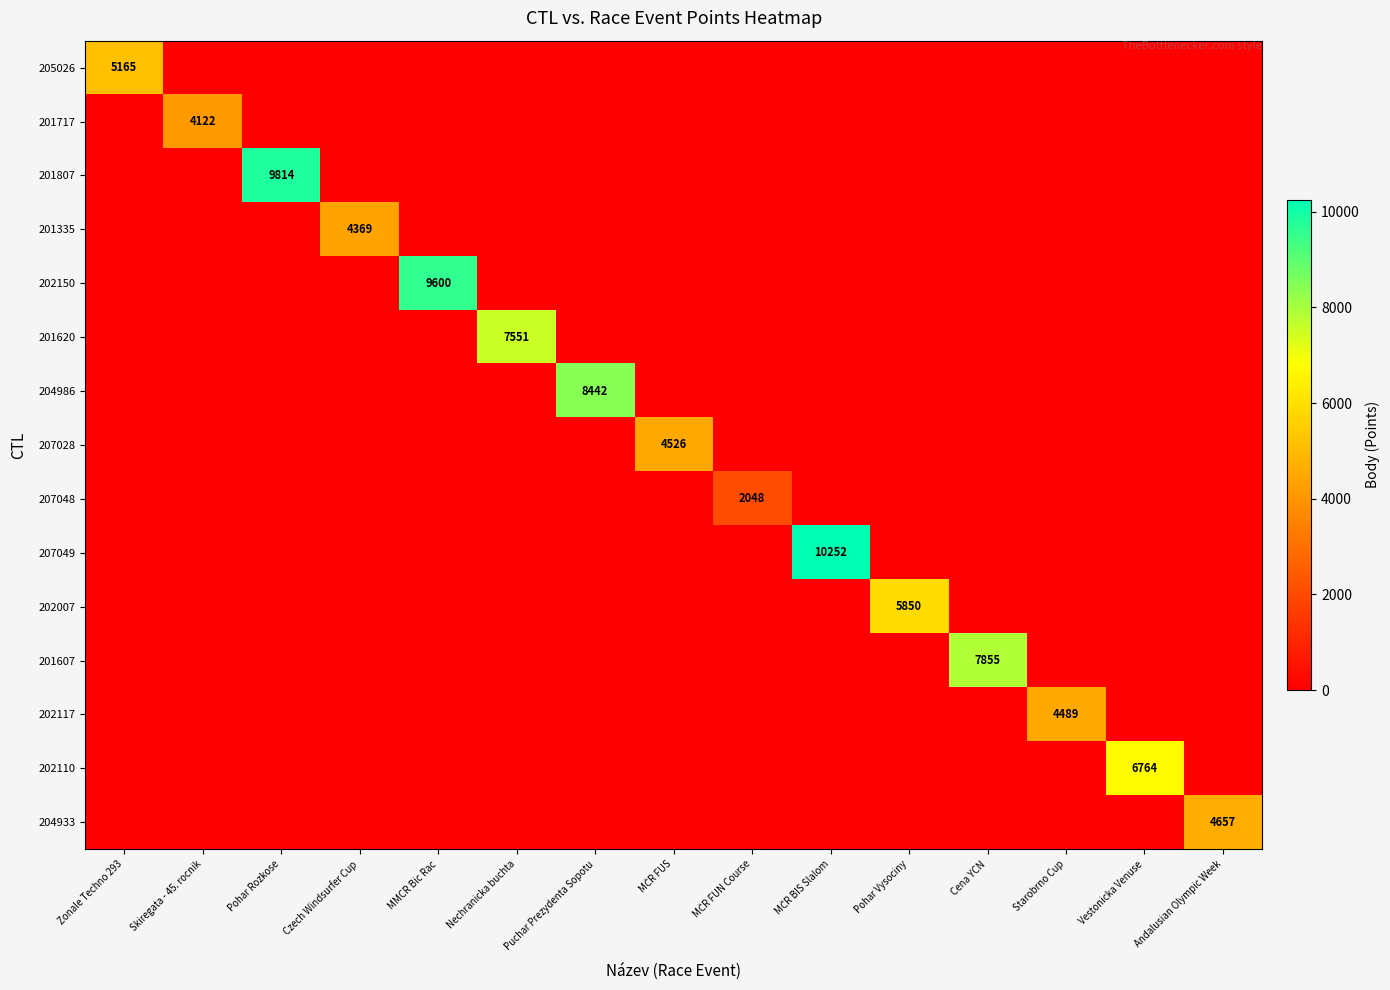

Which has a higher value, Vestonicka Venuse or MČR FUN Course?

Vestonicka Venuse